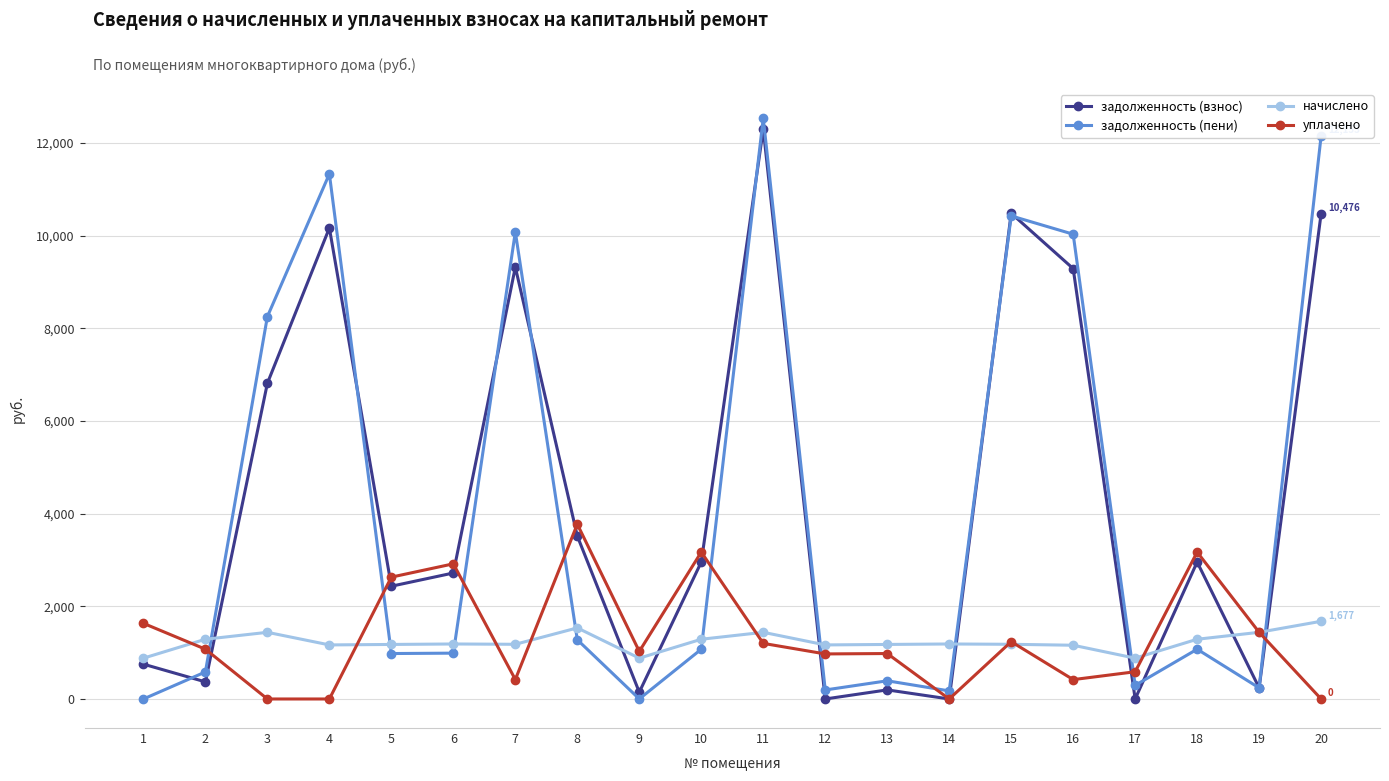

True or false: задолженность (пени) and уплачено cross at least once.

True